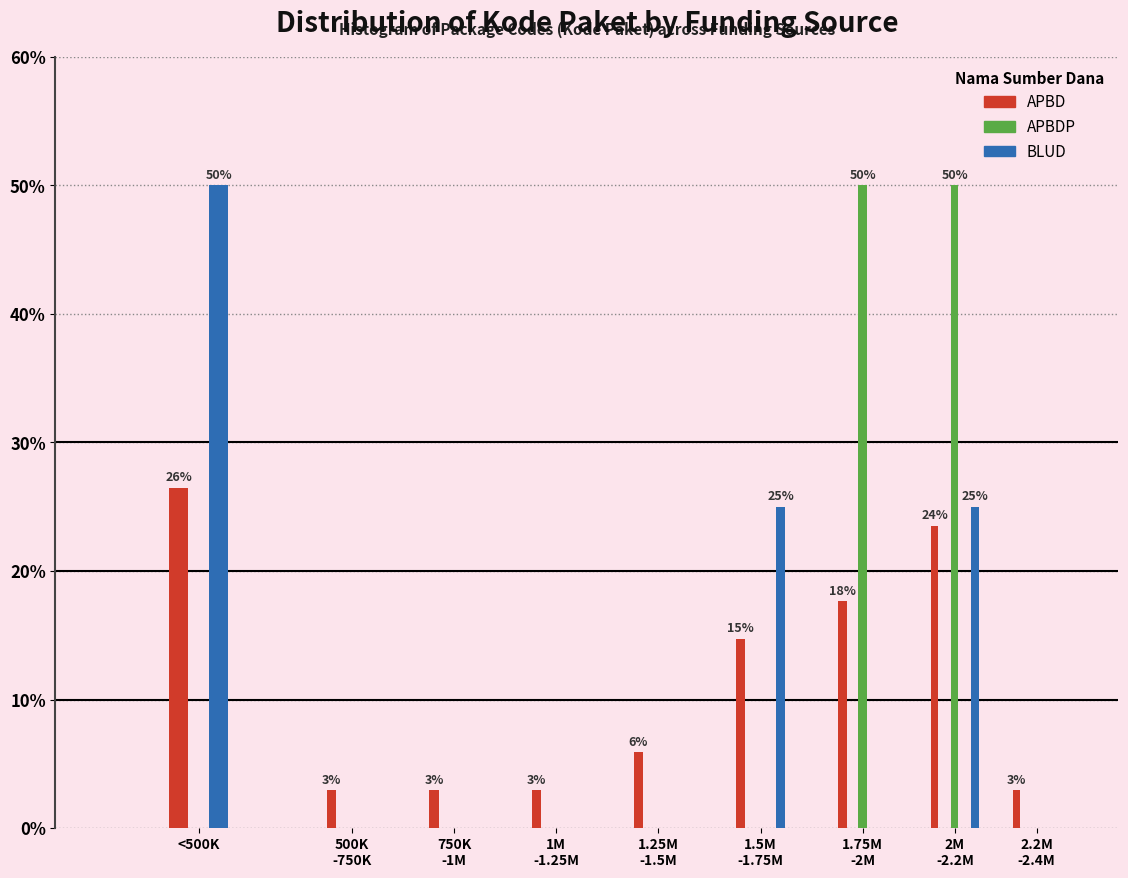

What are all the series names shown in the legend?

APBD, APBDP, BLUD